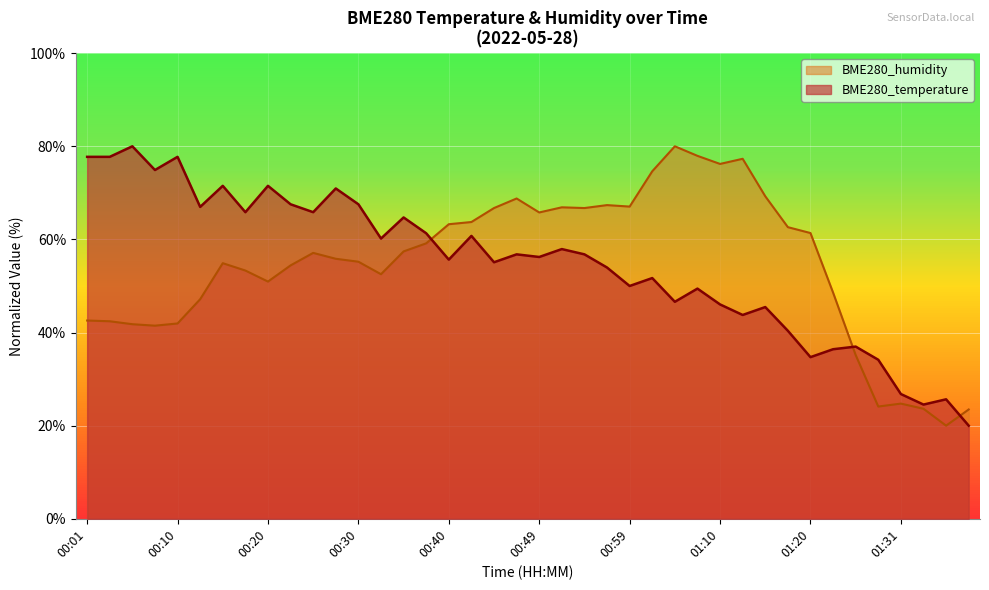

At which category is the sum across all series the highest?

01:08